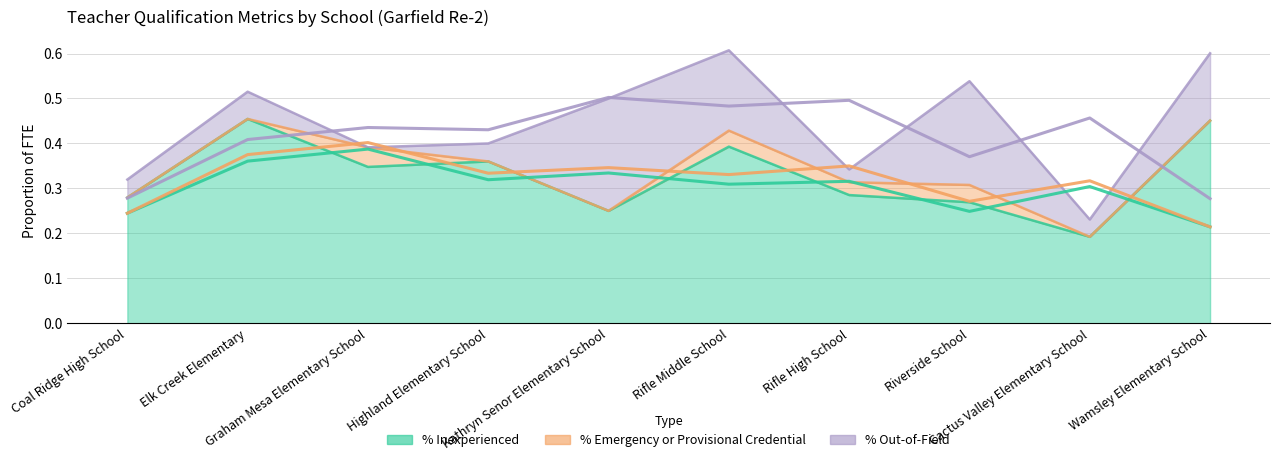

True or false: % Out-of-Field and % Emergency or Provisional Credential cross at least once.

True